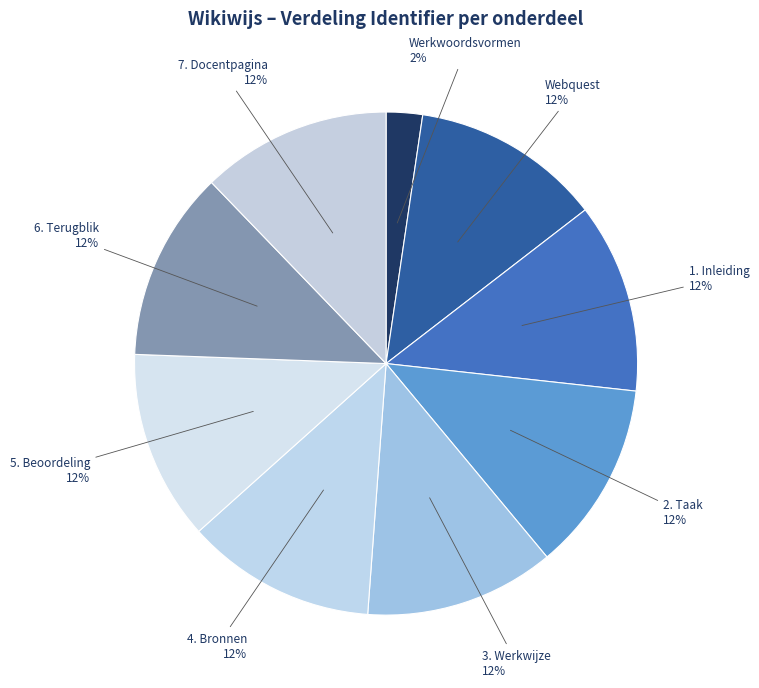

What is the smallest slice in the pie chart?

Werkwoordsvormen